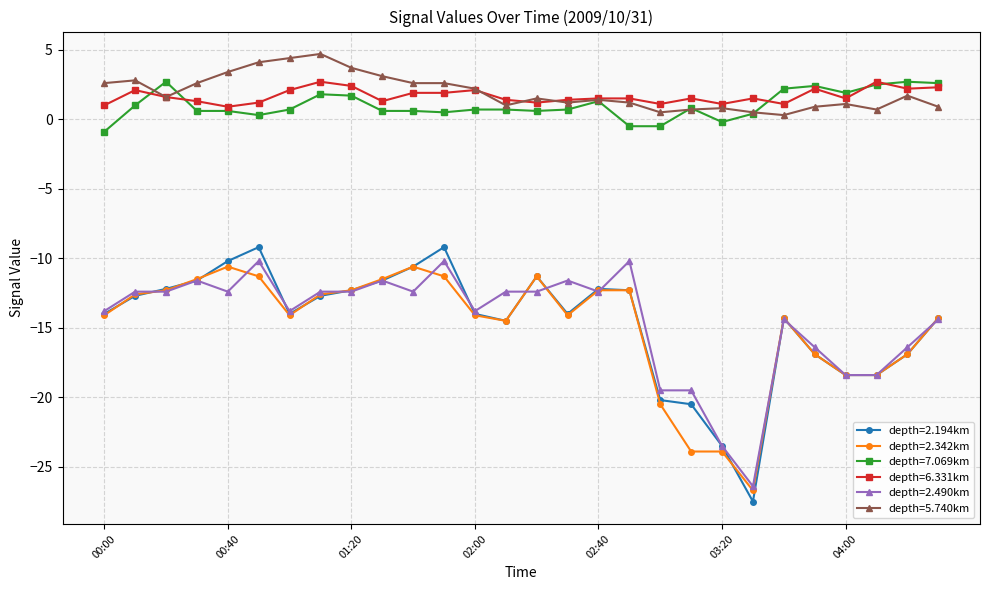

True or false: depth=2.490km has more than 2 interior local peaks.

True